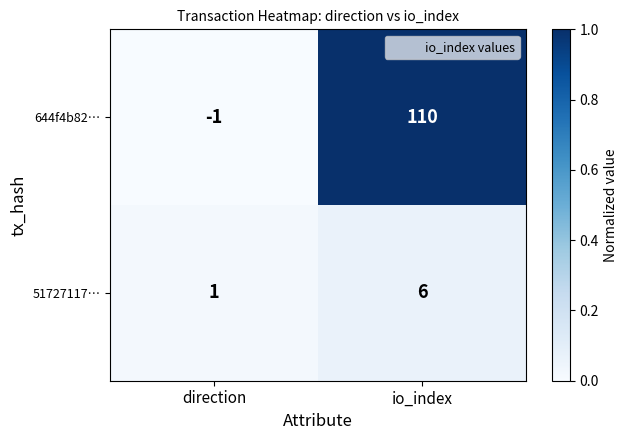

What is the spread (max minus min) of values at io_index?

104